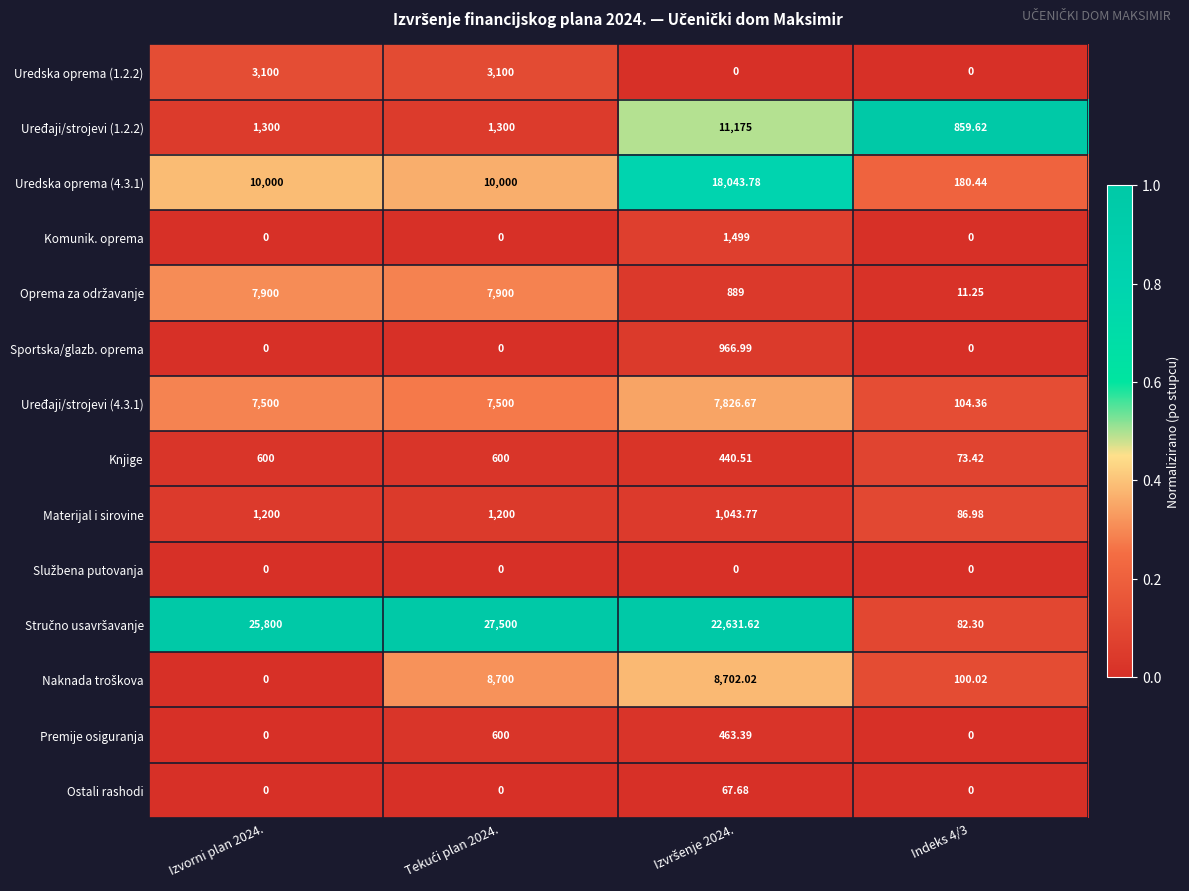

Which category has the lowest value across all series?

Izvršenje 2024.